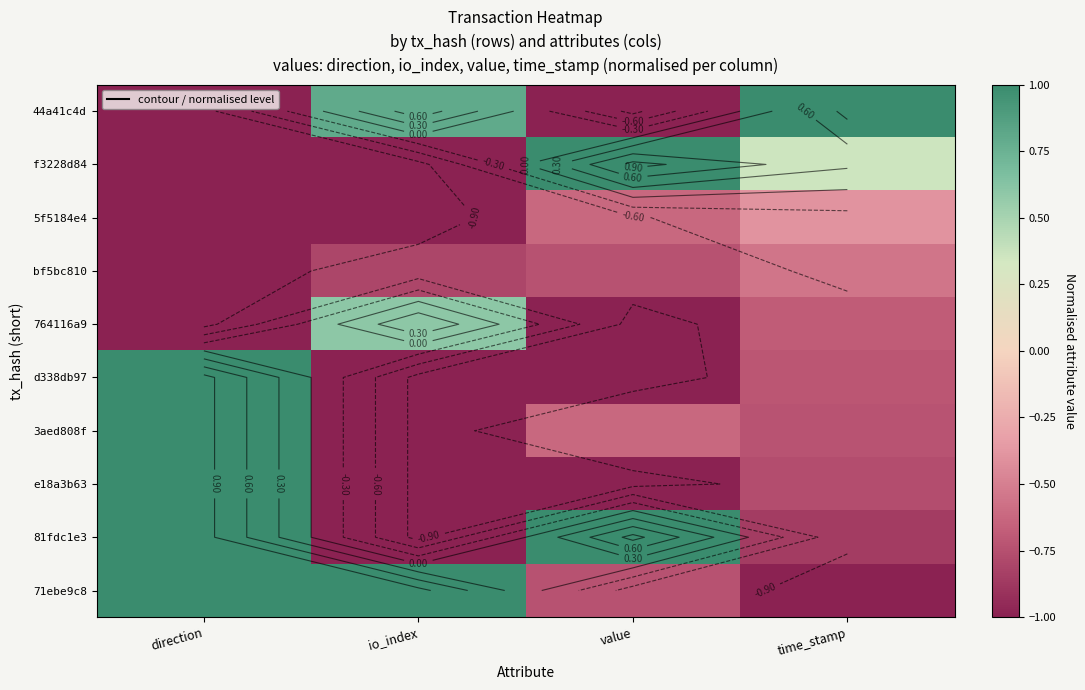

How many data points does each series have?

4